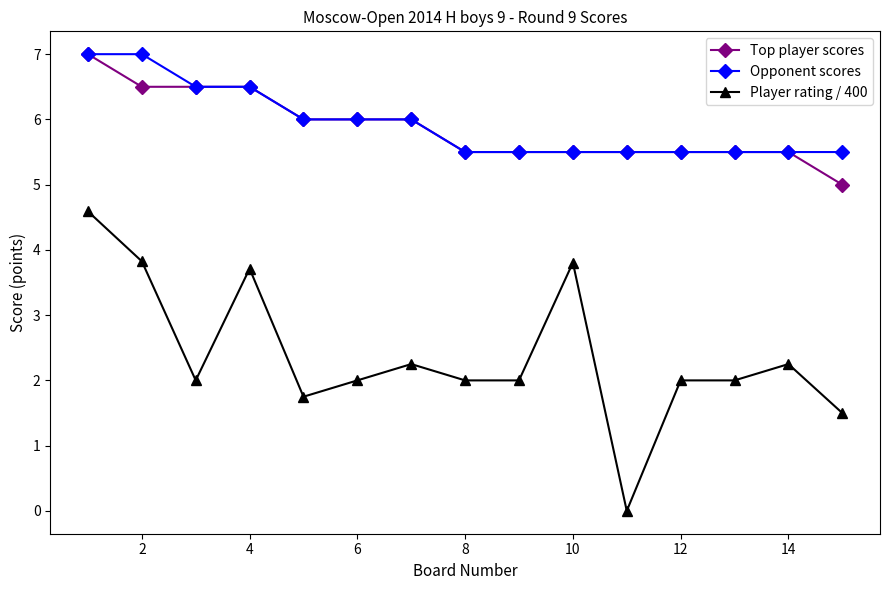

What is the value of the Top player scores point at the 9th from the left?

5.5